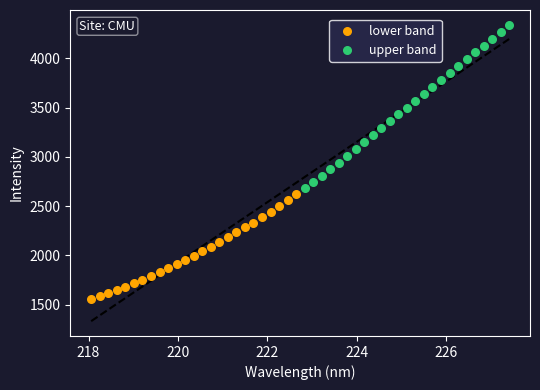

Which series has the widest spread of Y values?

upper band